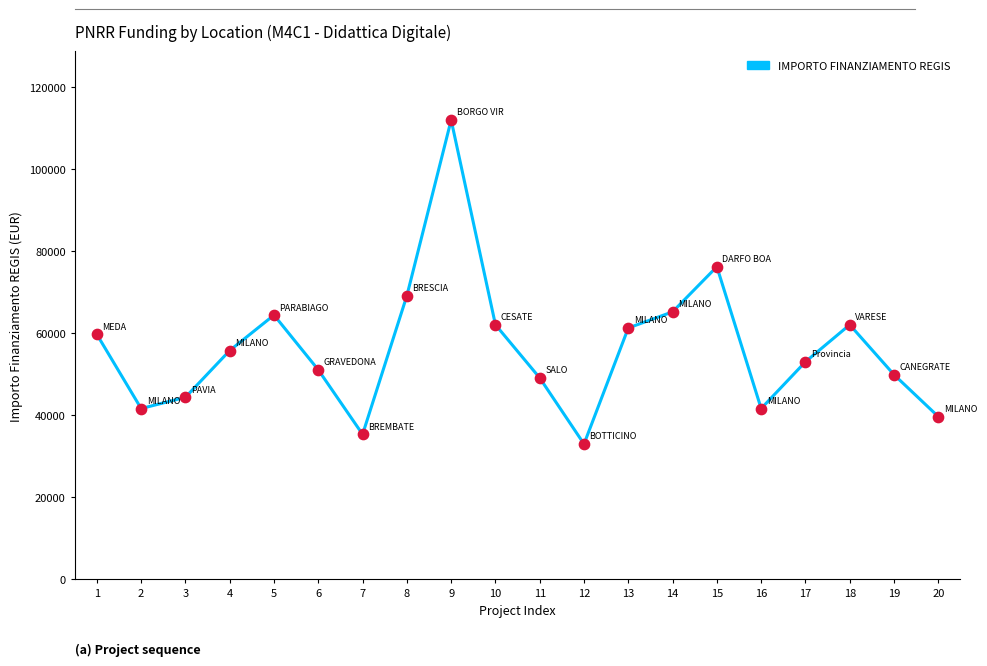

What is the ratio of the value at 15 to the value at 17?

1.4